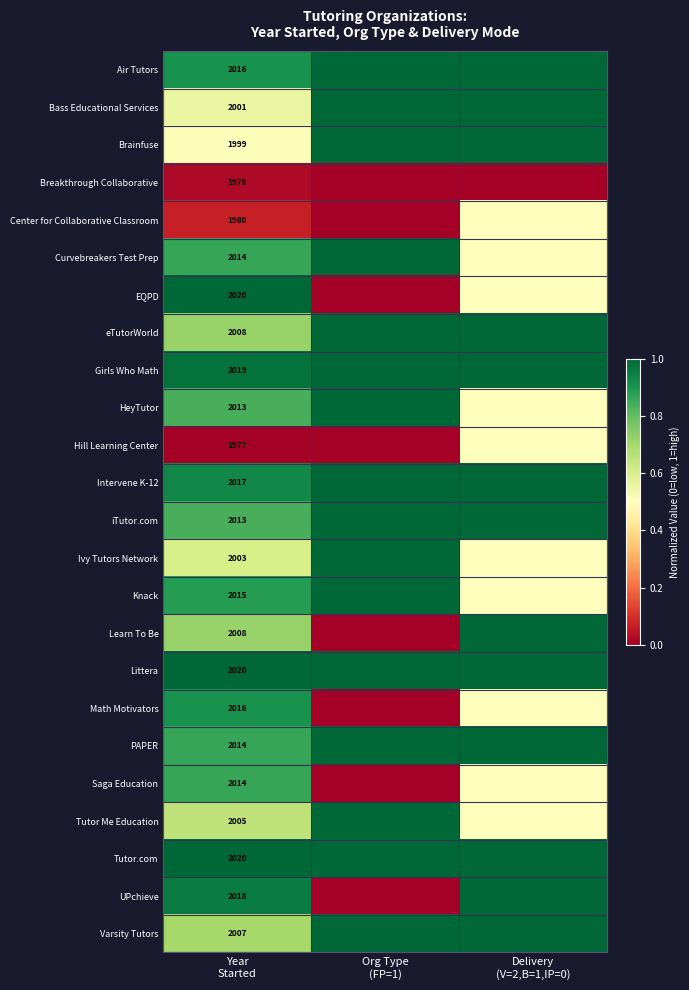

How many values in Center for Collaborative Classroom are above zero?

2